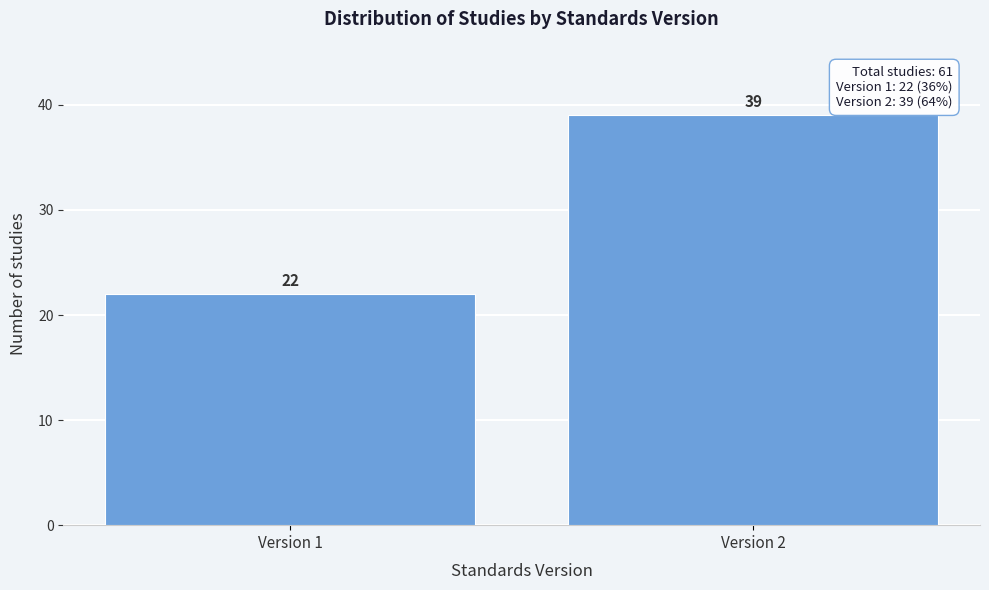

Reading left to right, transcribe all the data shown in this chart.

Version 1=22	Version 2=39